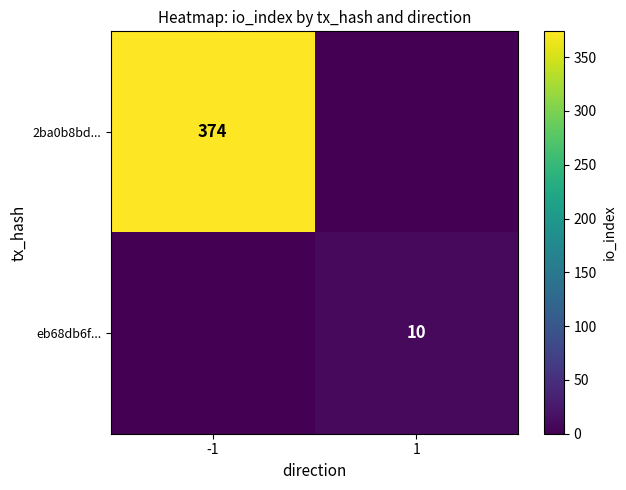

Is it true that 2ba0b8bd... equals 374 at -1?

True